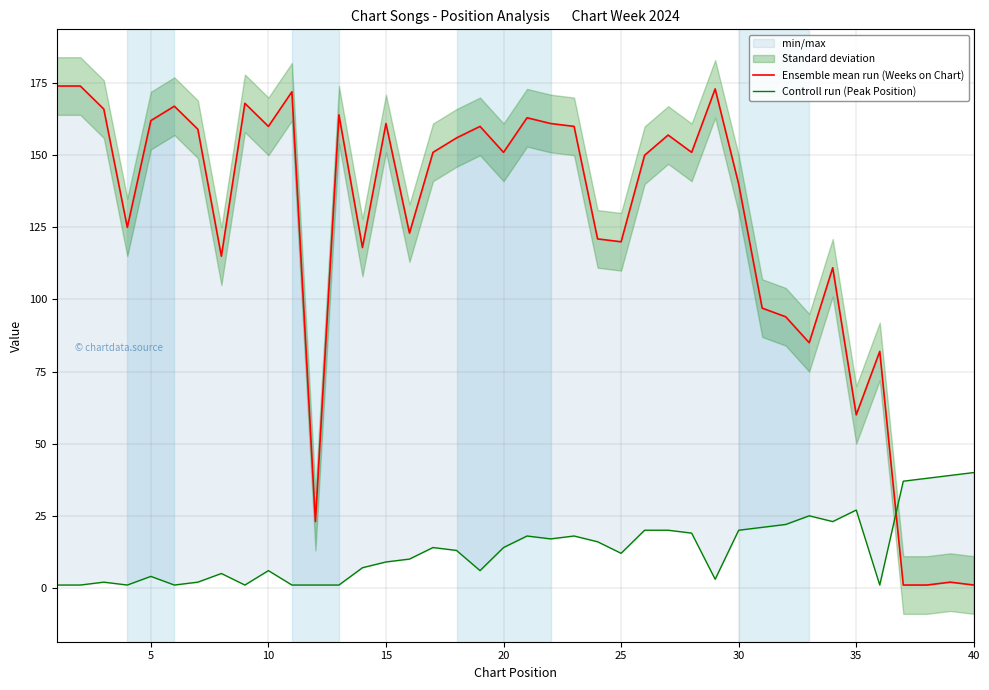

What is the smallest value displayed?

1